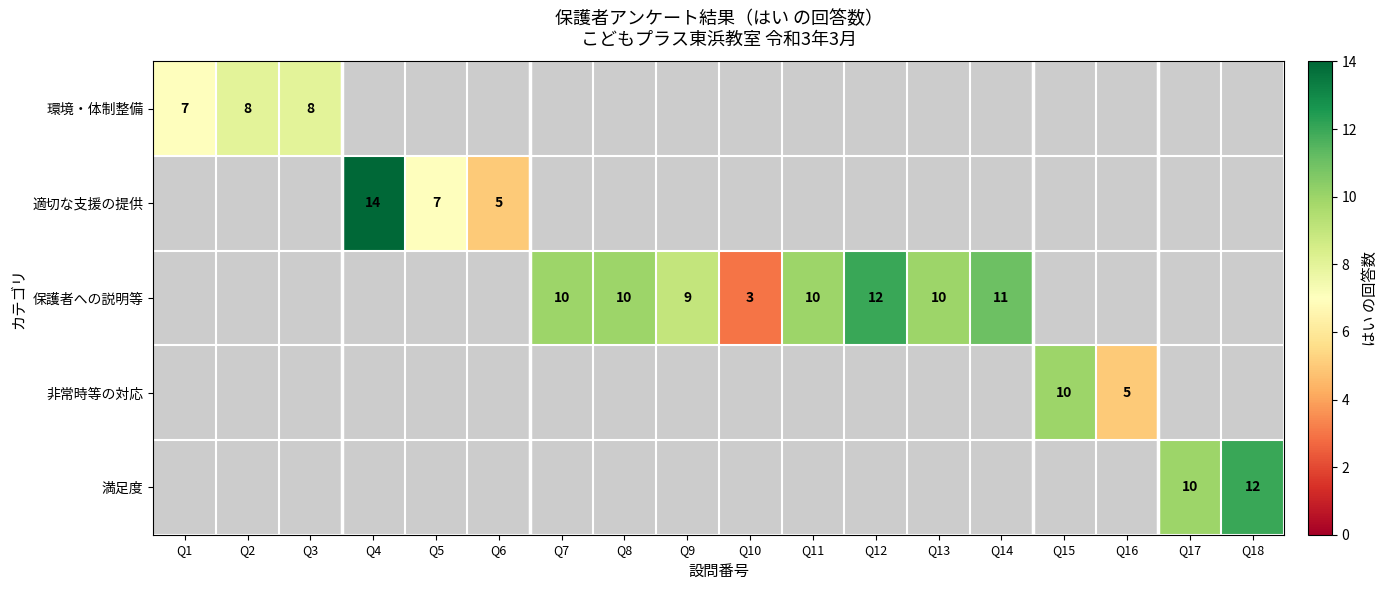

True or false: 保護者への説明等 has a value of 18 at Q12.

False